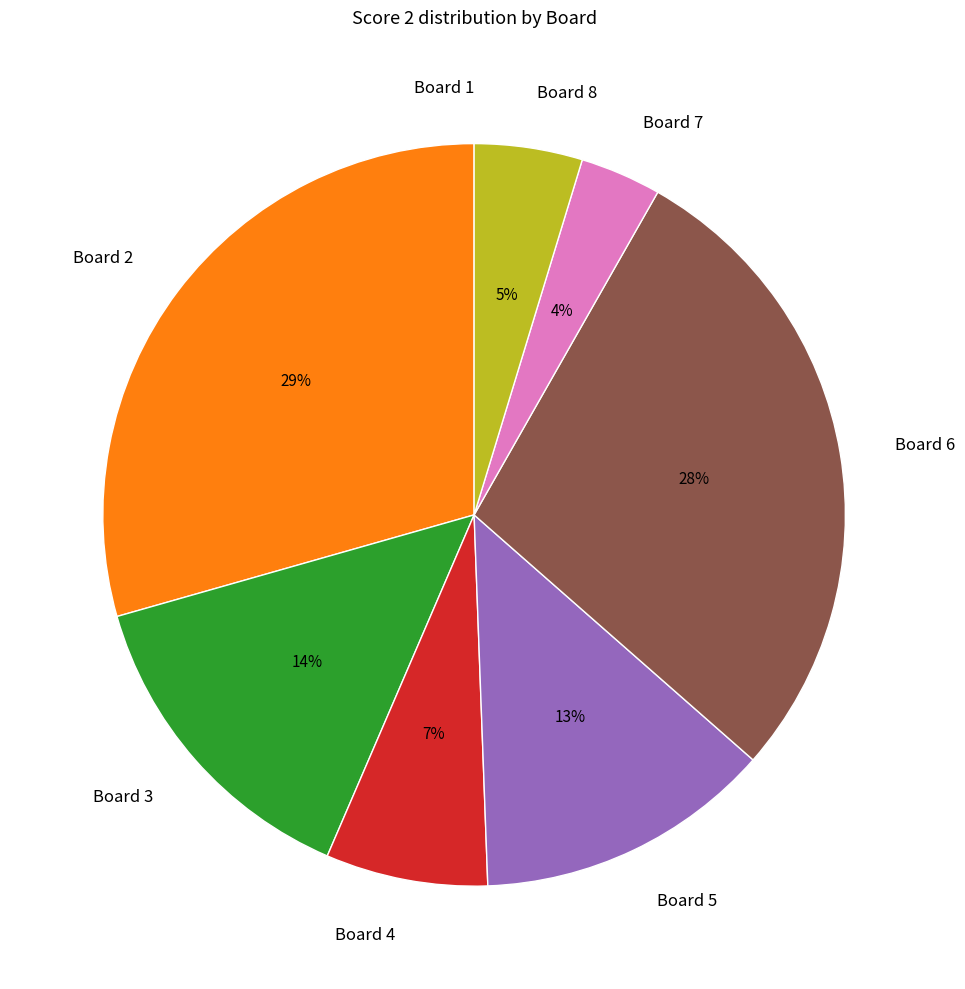

Is there a majority slice in this chart?

No